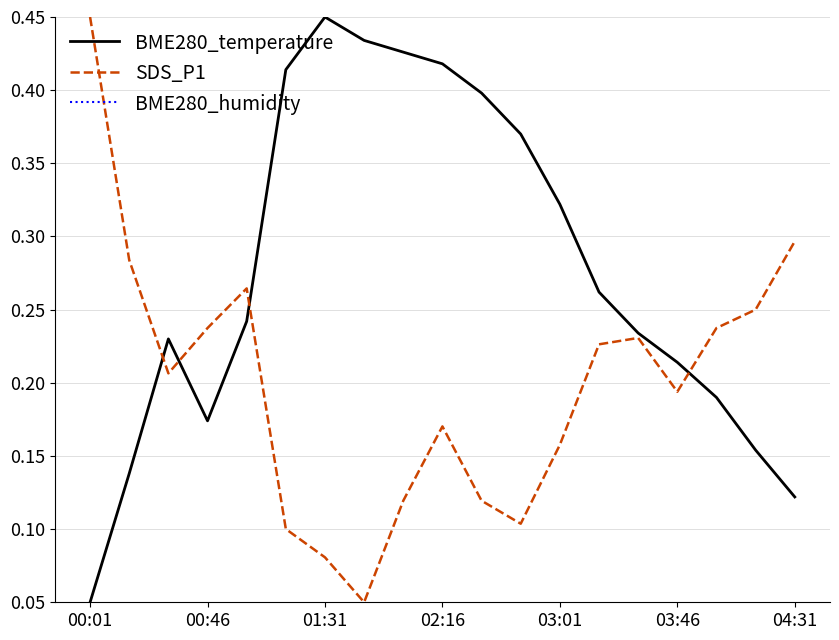

True or false: BME280_temperature has a value of 0.0 at 00:46.

False